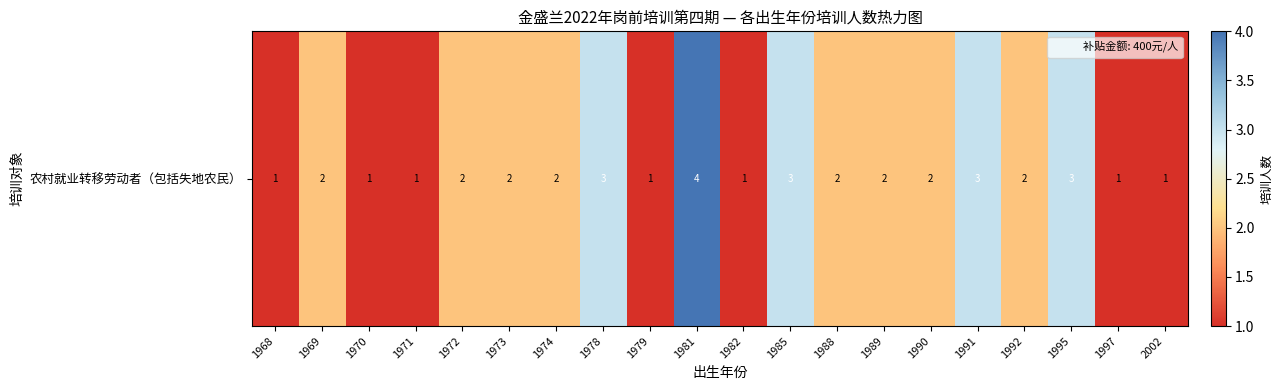

Rank the categories by value from lowest to highest.

1968, 1970, 1971, 1979, 1982, 1997, 2002, 1969, 1972, 1973, 1974, 1988, 1989, 1990, 1992, 1978, 1985, 1991, 1995, 1981